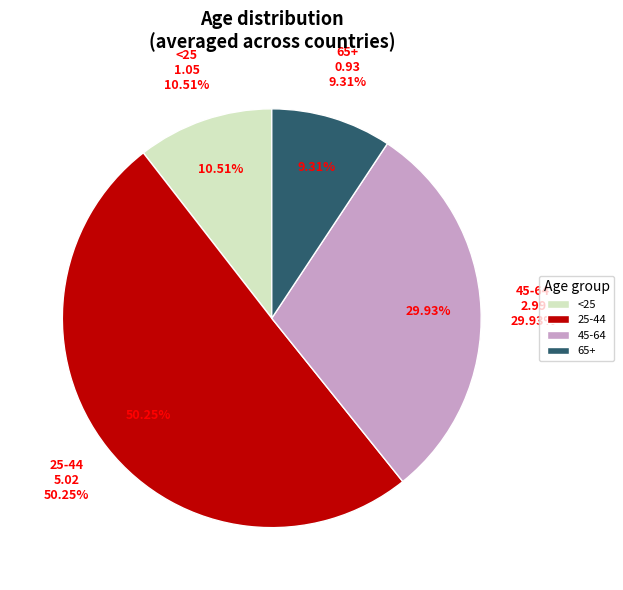

How many segments does this pie chart have?

4